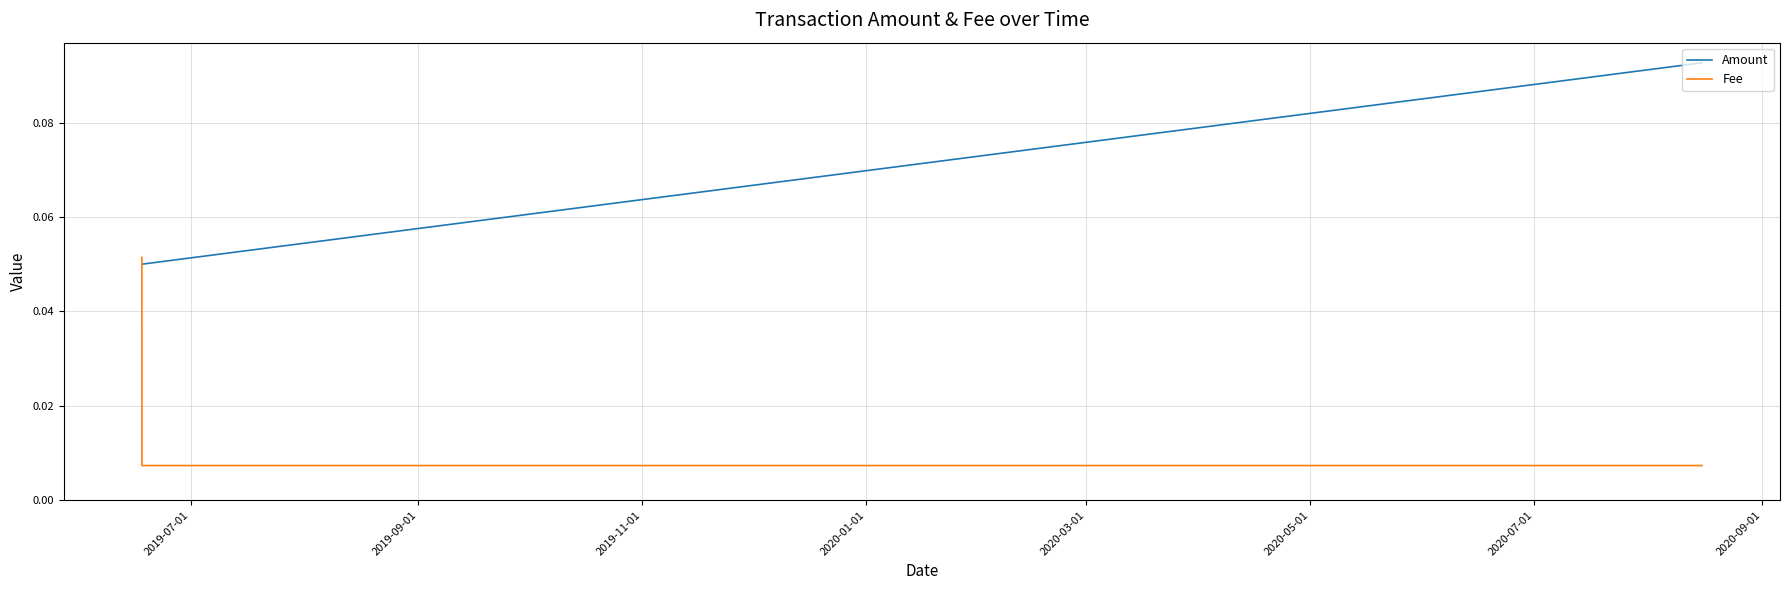

Which series has the widest spread of values?

Fee